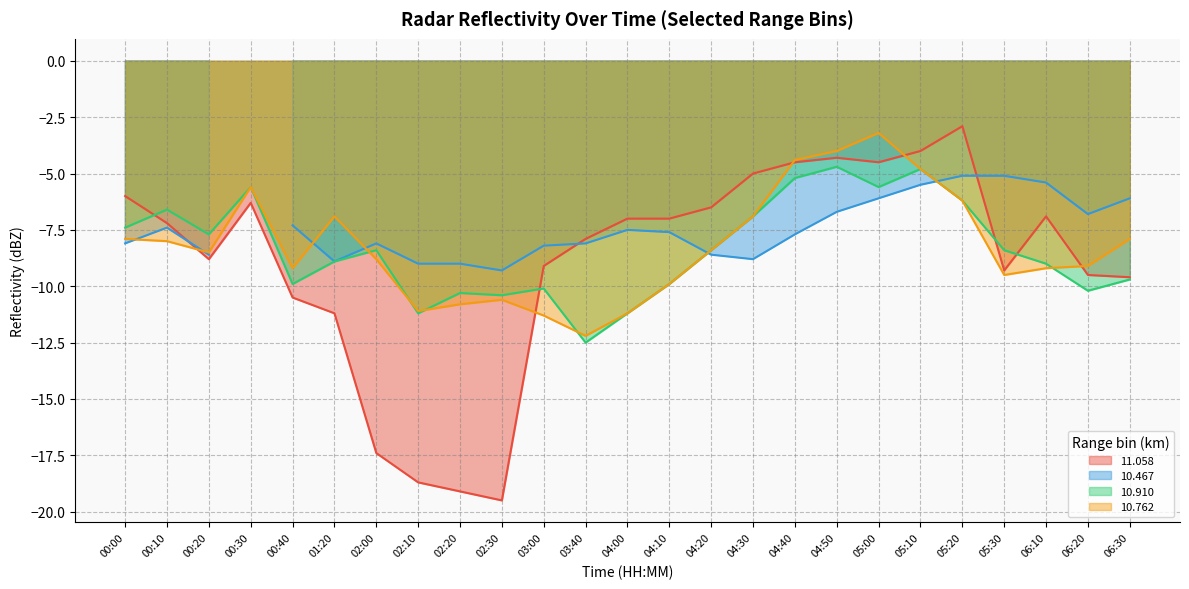

The 10.910 series shows -4.2 at 00:10. True or false?

False